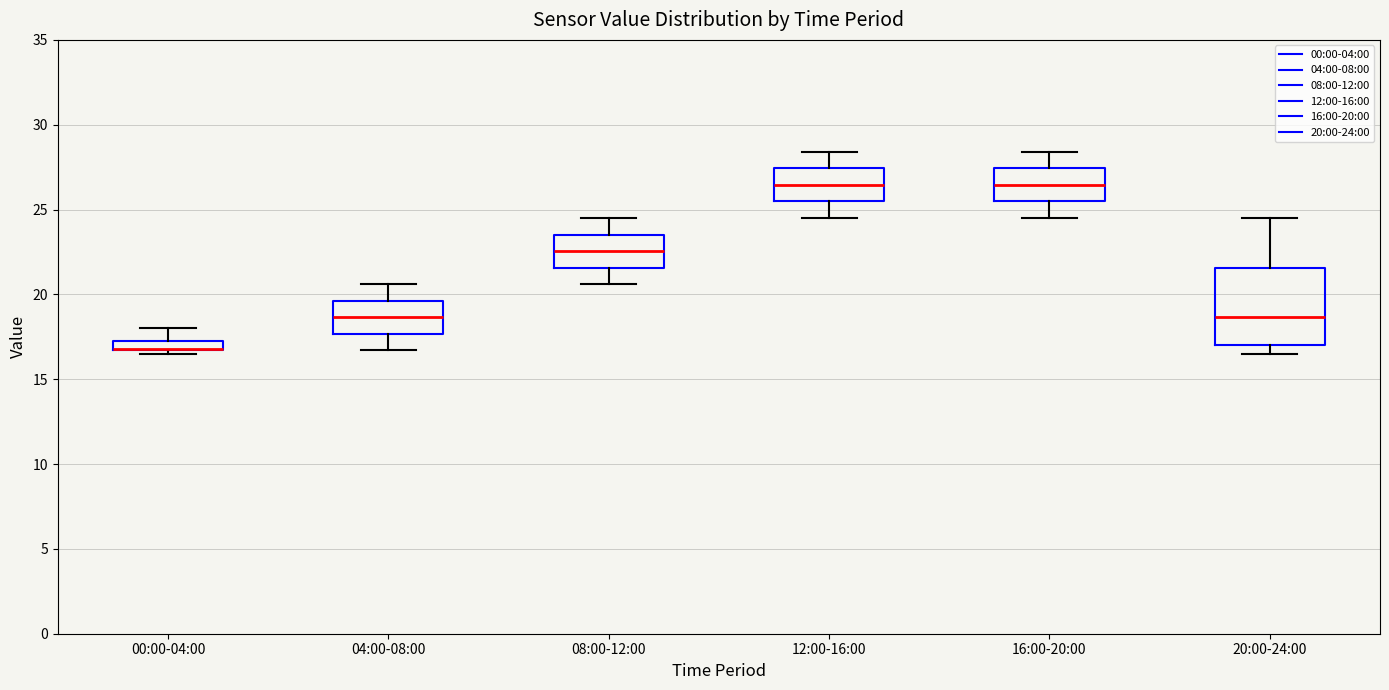

Where does the median line of the box for 04:00-08:00 sit on the y-axis? The values are not printed on the chart, so give them approximately, as read against the axis.

18.5